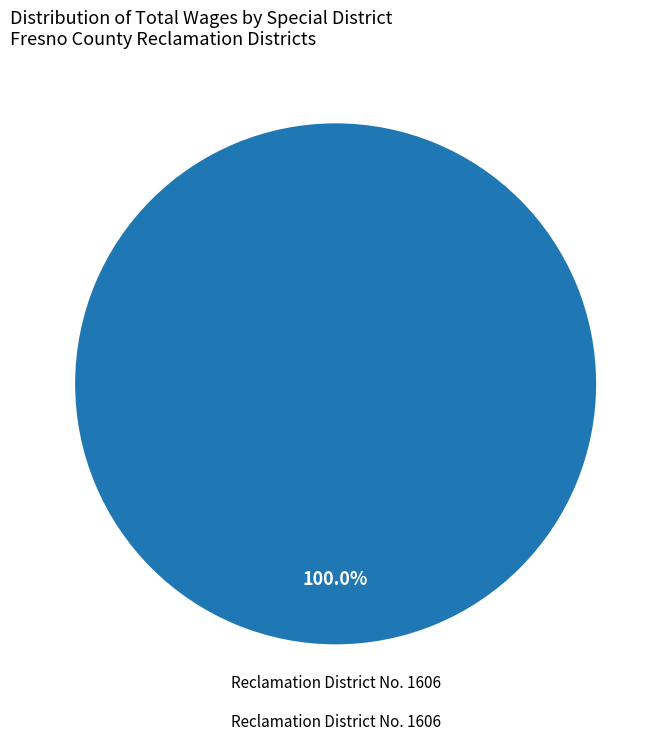

Is there any slice that represents more than half of the pie?

Yes